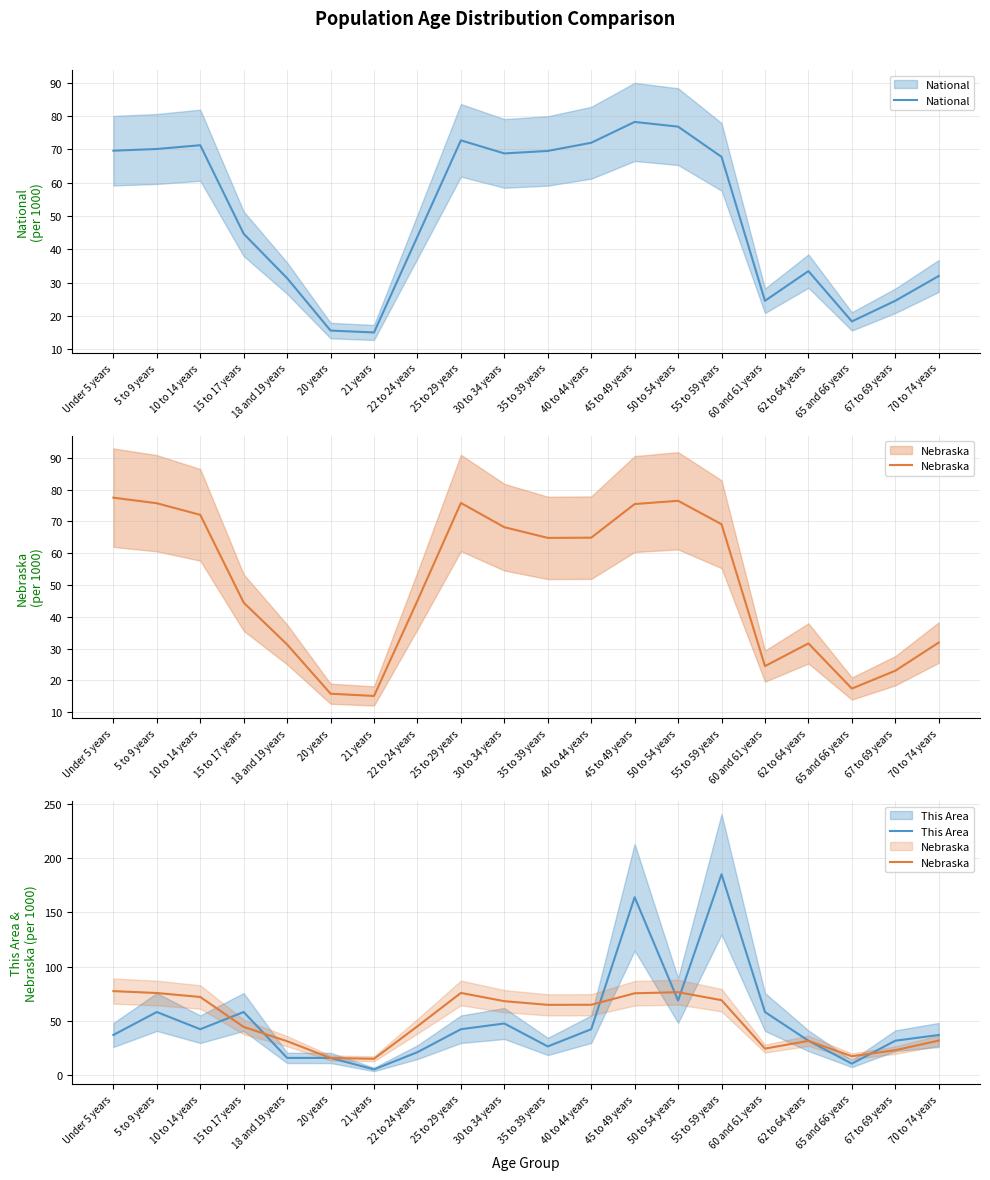

What is the difference between the Nebraska values at 25 to 29 years and 62 to 64 years?

44.2